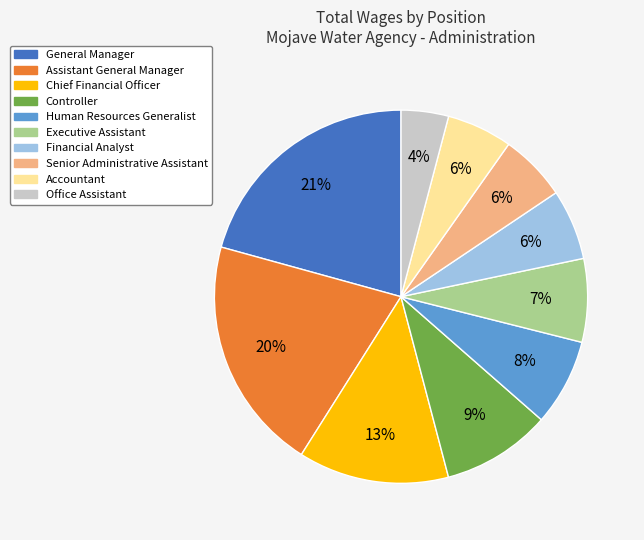

How many slices are in this pie chart?

10